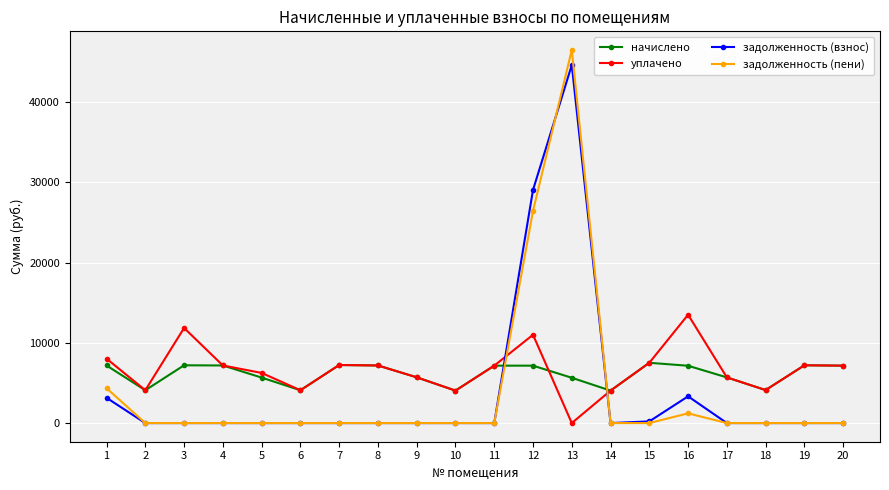

What is the value of the уплачено point at the 12th from the left?

11001.8